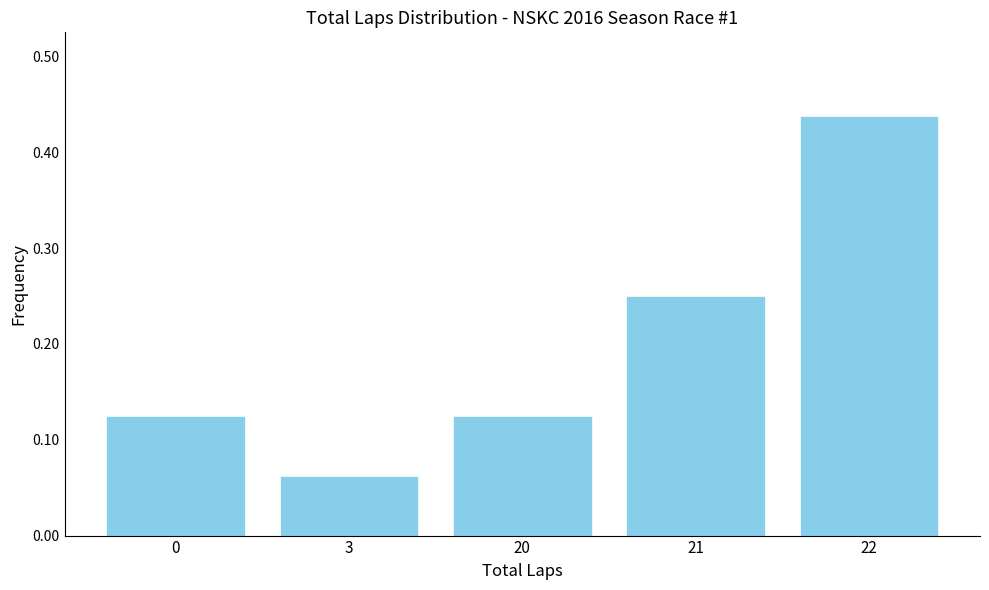

Where is the data nearest to the value 0?

3